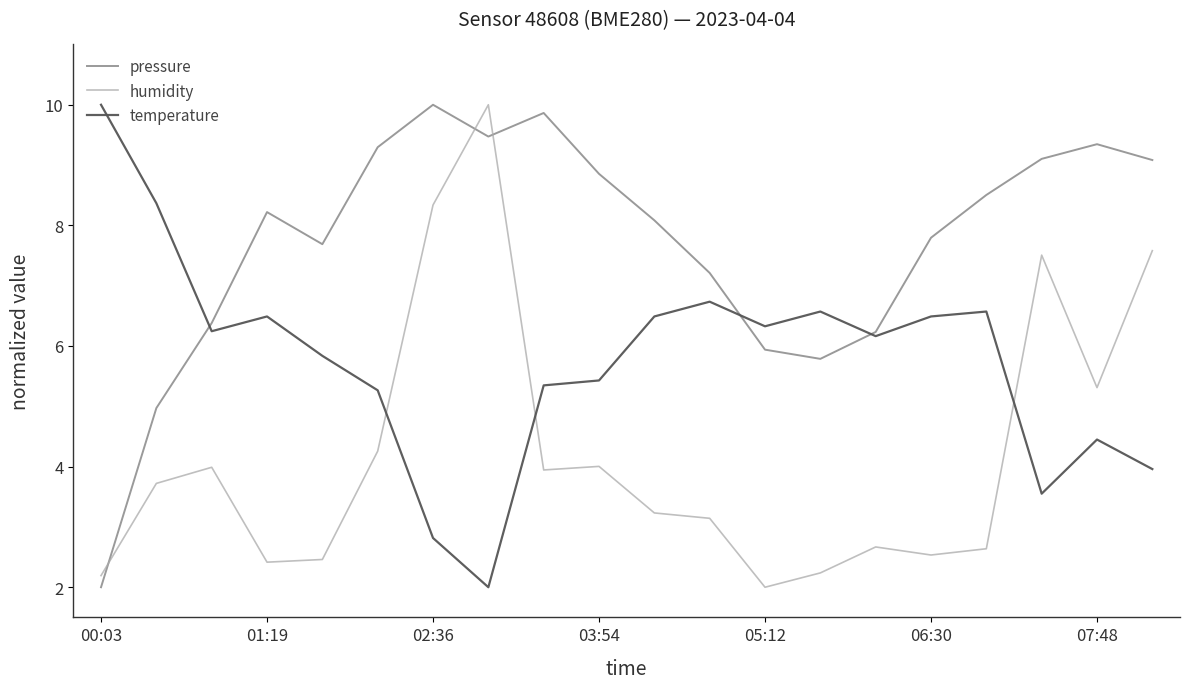

After their last crossing, which series has the higher values: humidity or pressure?

pressure